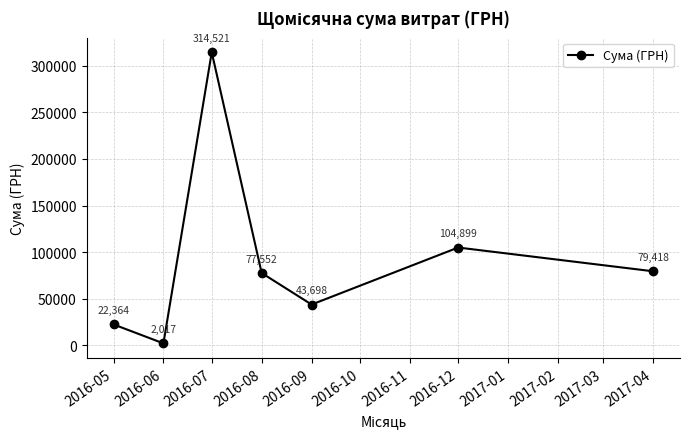

What is the value of the 1st point from the left?

22363.5